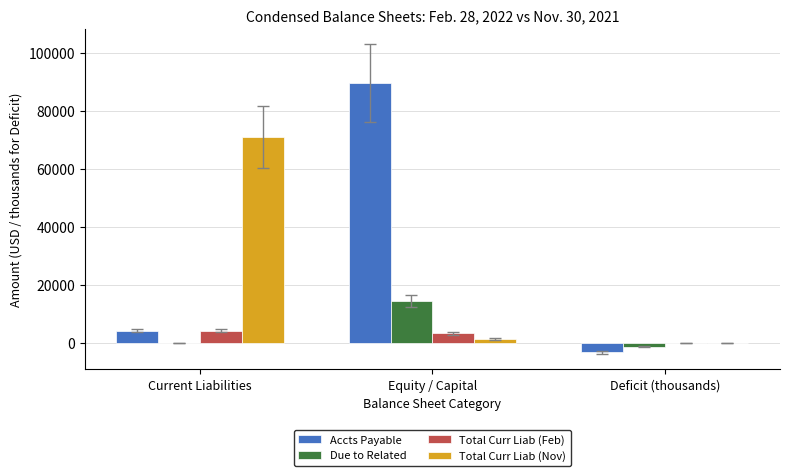

Between Current Liabilities and Deficit (thousands), which series saw the biggest shift?

Total Curr Liab (Nov)